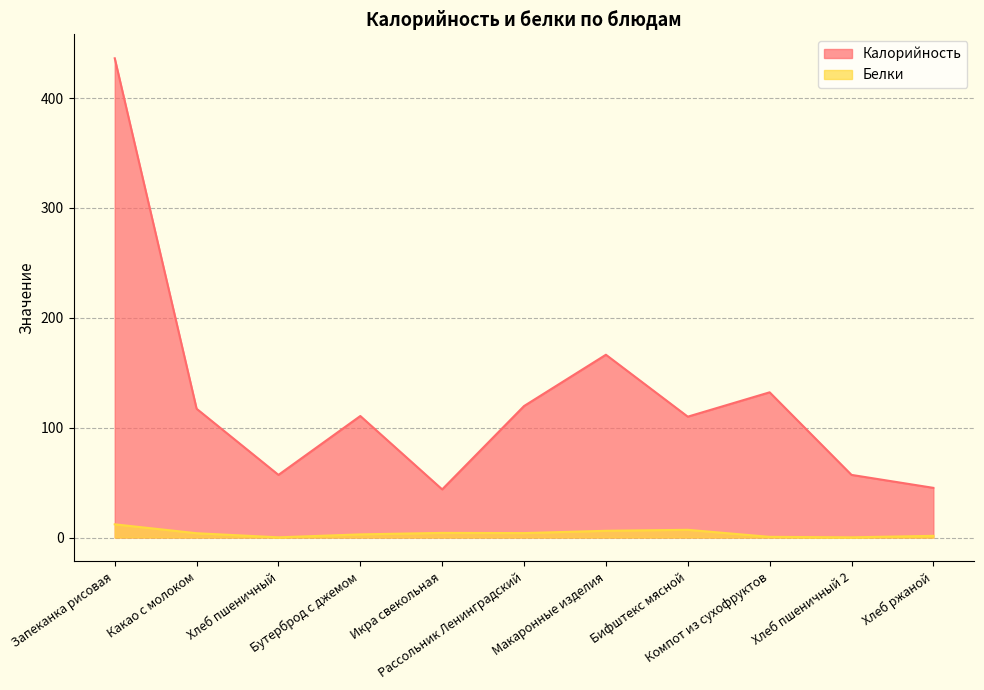

True or false: Калорийность and Белки intersect in this chart.

False